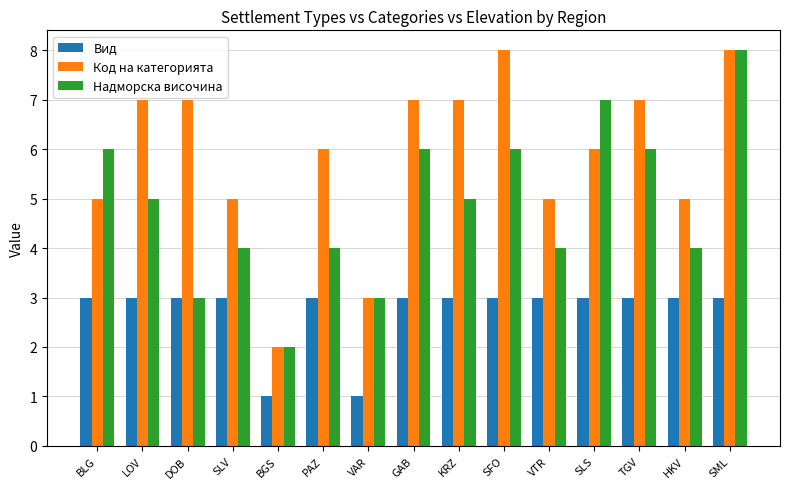

Reading left to right, transcribe all the data shown in this chart.

Вид: BLG=3	LOV=3	DOB=3	SLV=3	BGS=1	PAZ=3	VAR=1	GAB=3	KRZ=3	SFO=3	VTR=3	SLS=3	TGV=3	HKV=3	SML=3
Код на категорията: BLG=5	LOV=7	DOB=7	SLV=5	BGS=2	PAZ=6	VAR=3	GAB=7	KRZ=7	SFO=8	VTR=5	SLS=6	TGV=7	HKV=5	SML=8
Надморска височина: BLG=6	LOV=5	DOB=3	SLV=4	BGS=2	PAZ=4	VAR=3	GAB=6	KRZ=5	SFO=6	VTR=4	SLS=7	TGV=6	HKV=4	SML=8